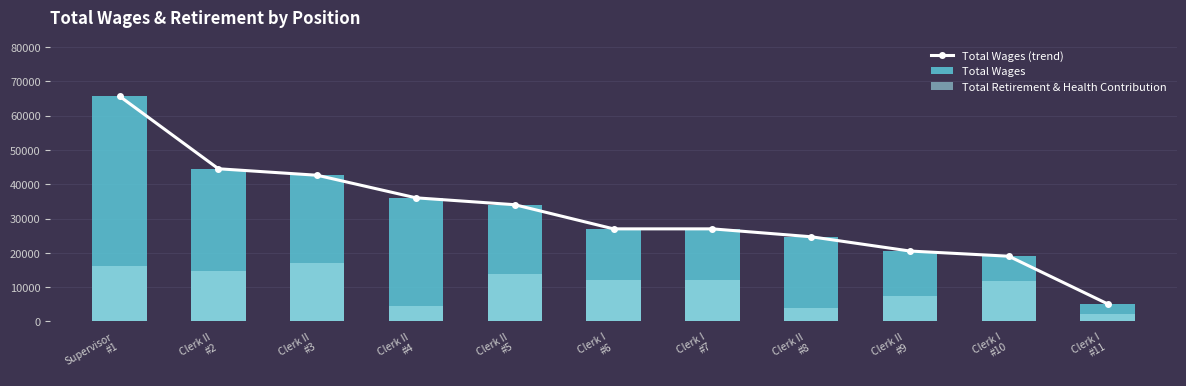

Is it true that Total Retirement & Health Contribution equals 1828 at Clerk II
#4?

False